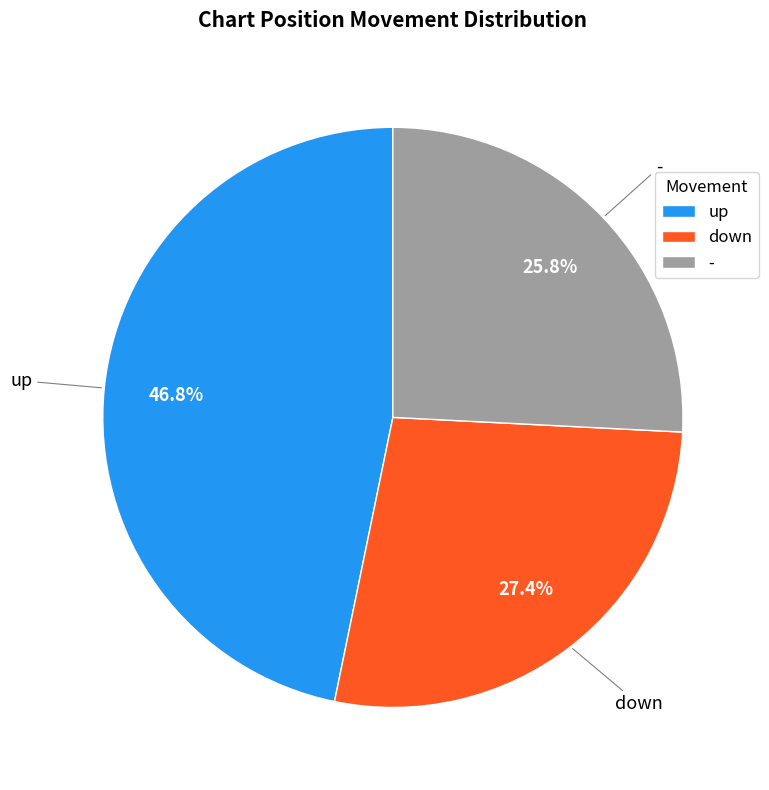

To the nearest percent, what portion does up represent?

47%